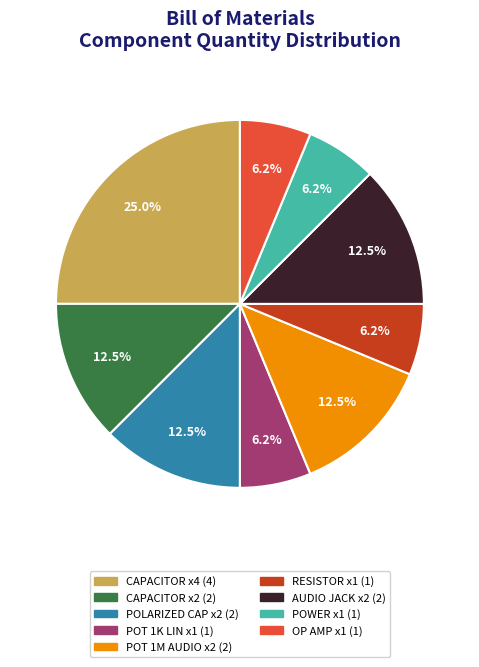

Is there any slice that represents more than half of the pie?

No